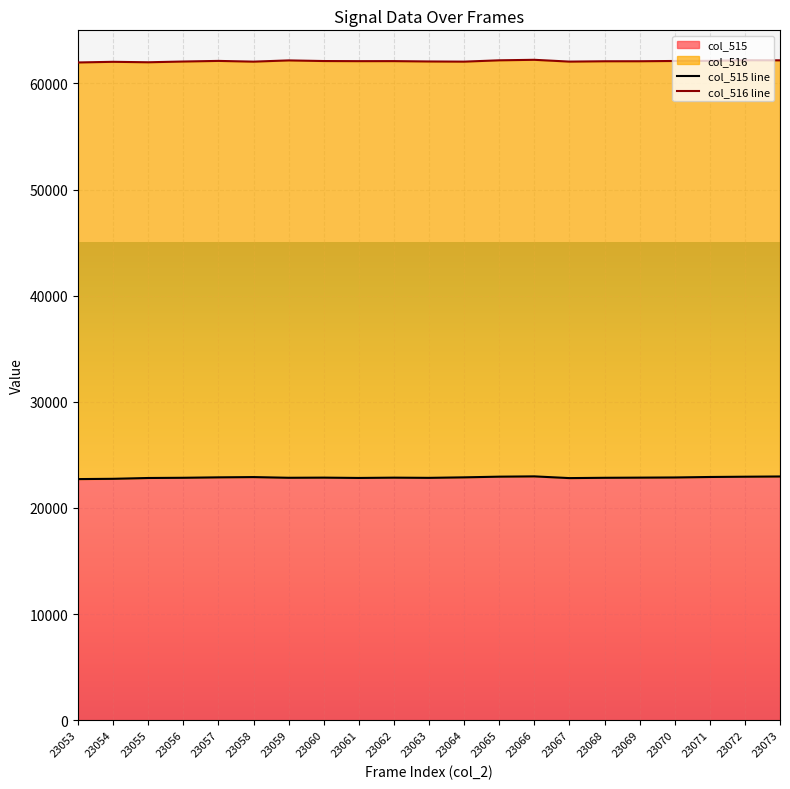

What is the change in value from 23070 to 23071?

+45